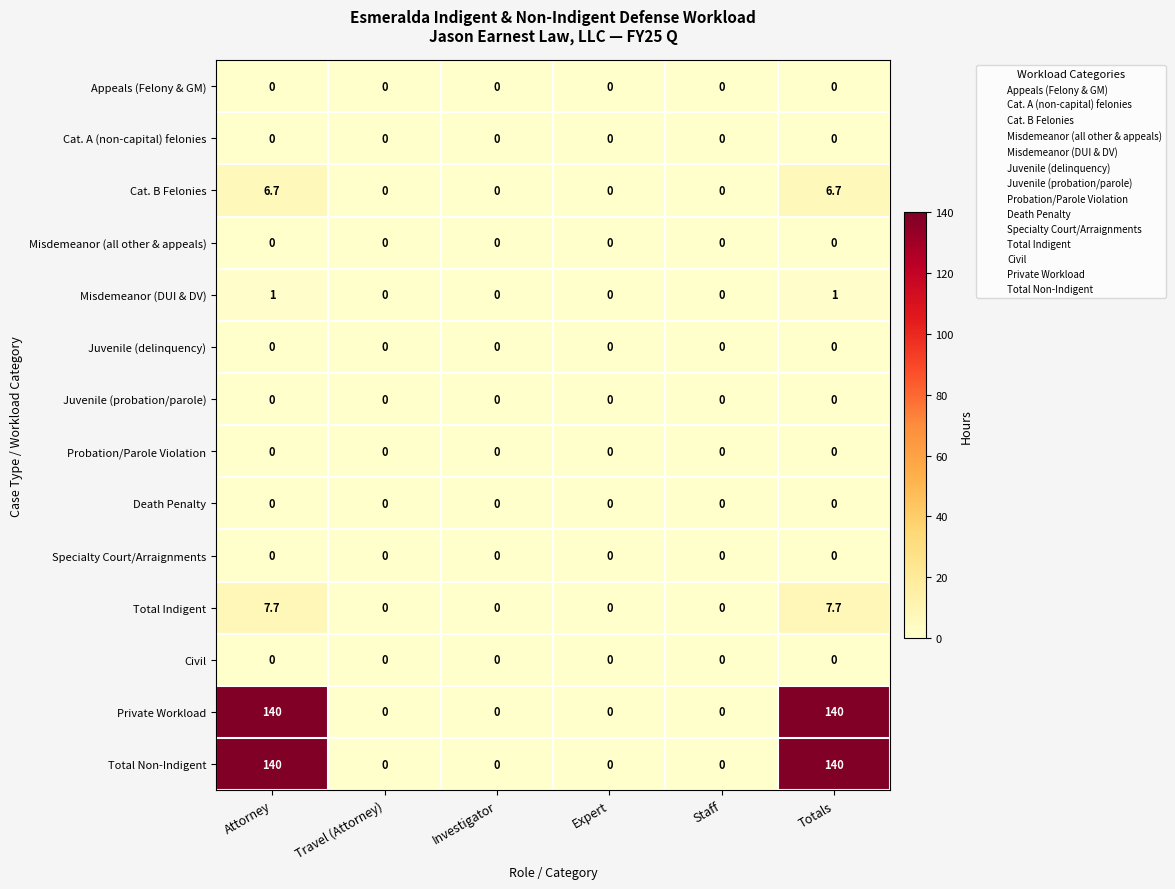

How many distinct data groups are displayed?

14